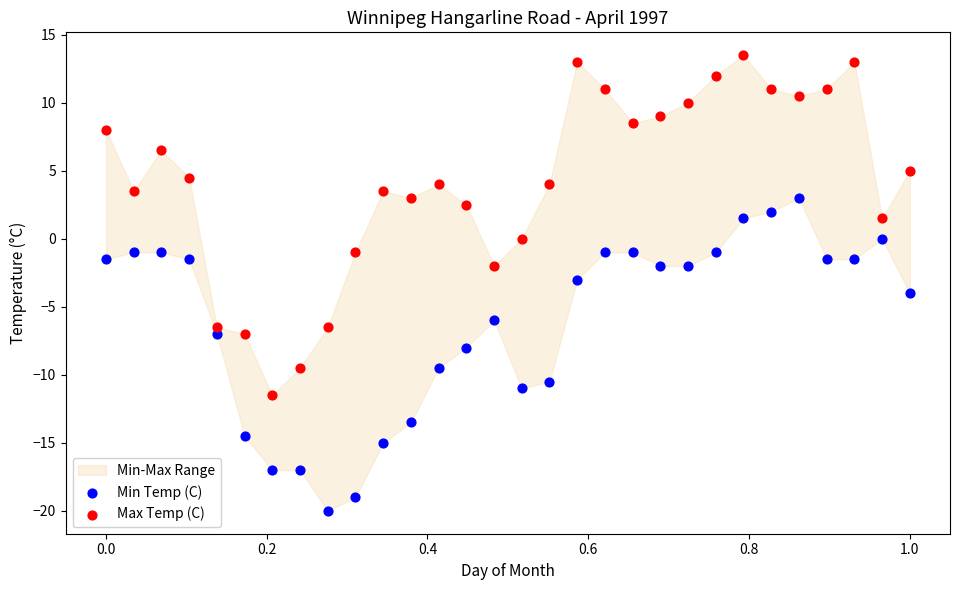

Across all data points, what is the range of Y values (max minus min)?

33.5